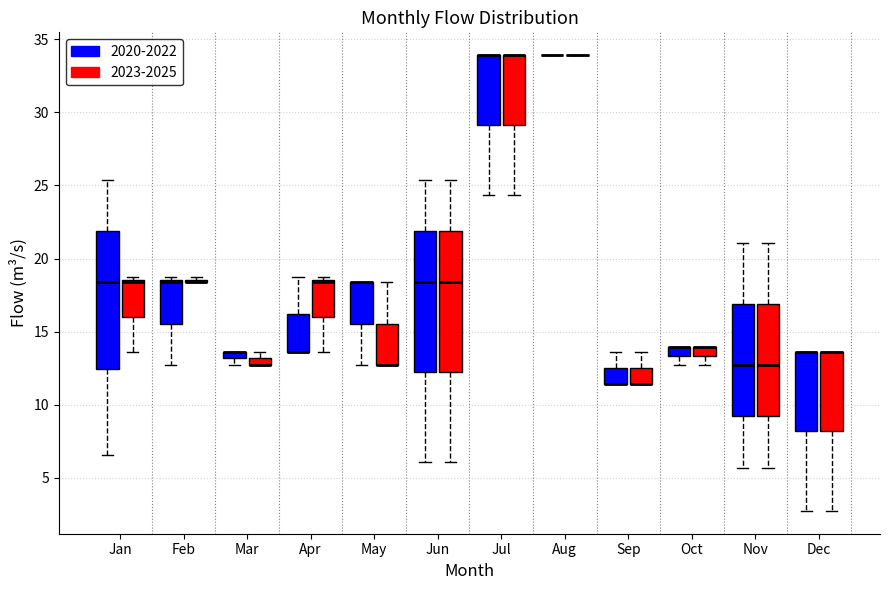

Where does the lower whisker of the box for Jul (2023-2025) end on the y-axis? The values are not printed on the chart, so give them approximately, as read against the axis.

24.5